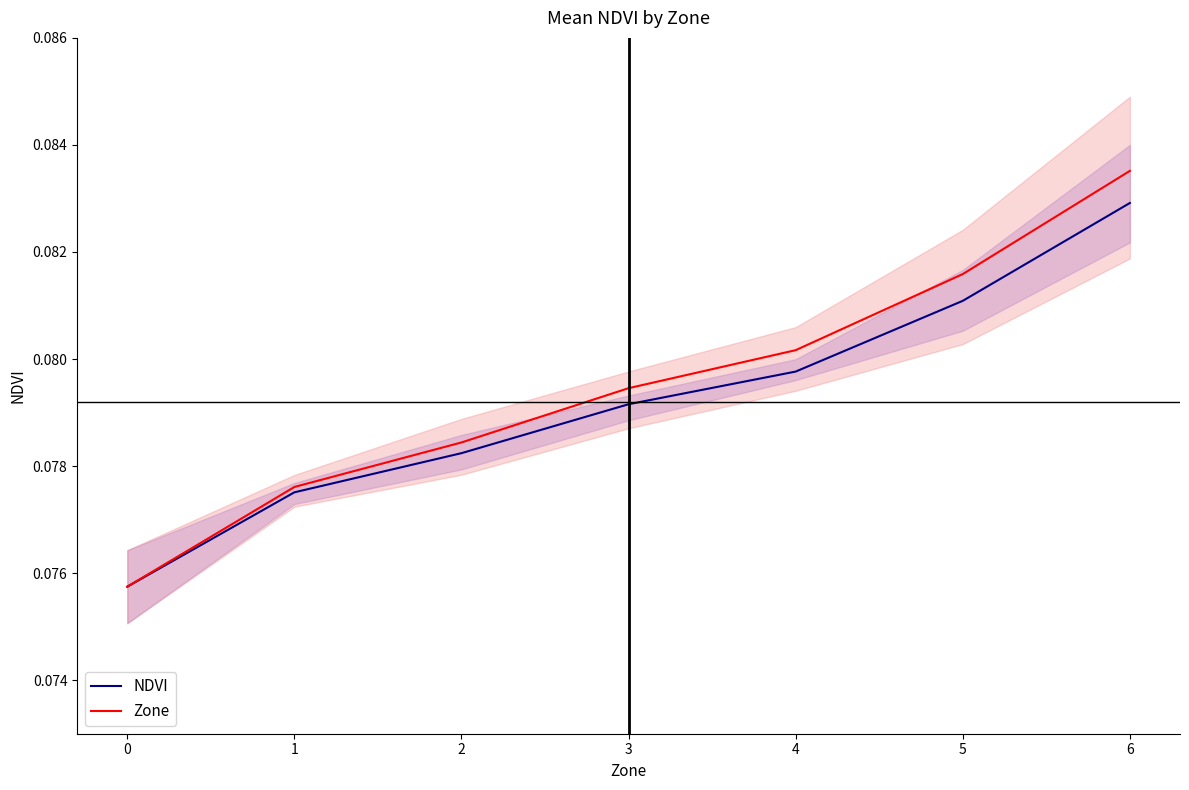

True or false: NDVI and Zone cross at least once.

False